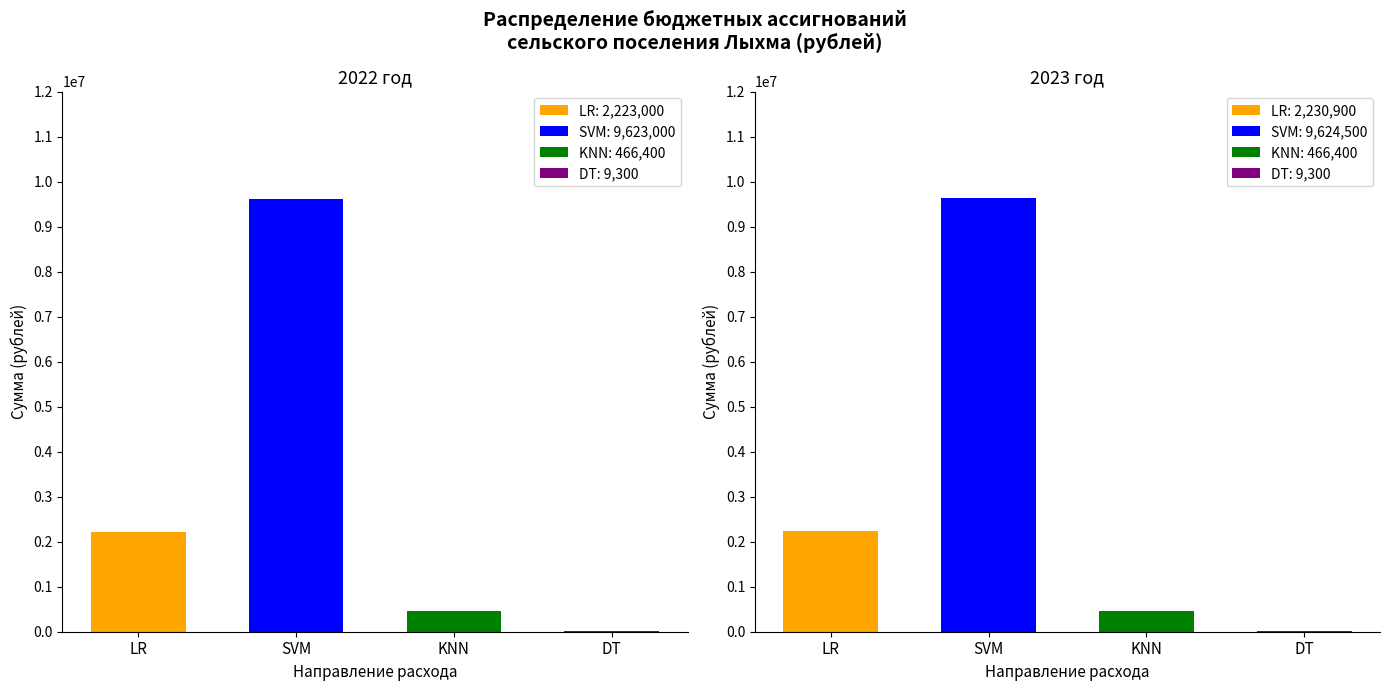

How many data points in DT are less than 908800?

2